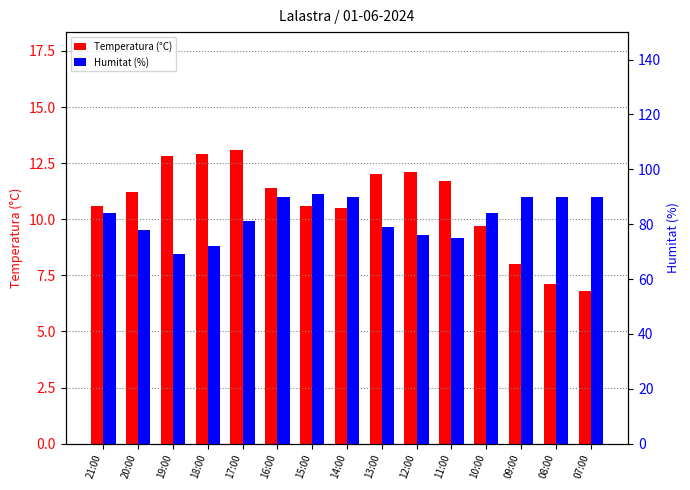

At how many categories does at least one series exceed 89?

6